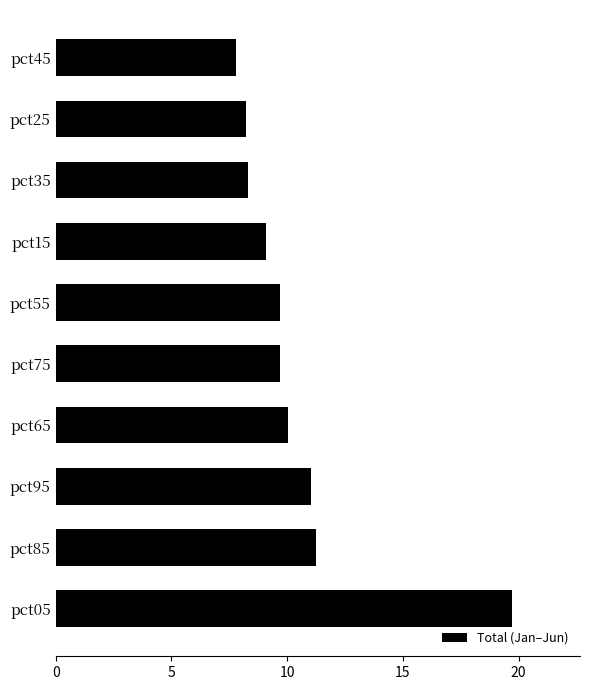

Read the value at pct85.

11.2